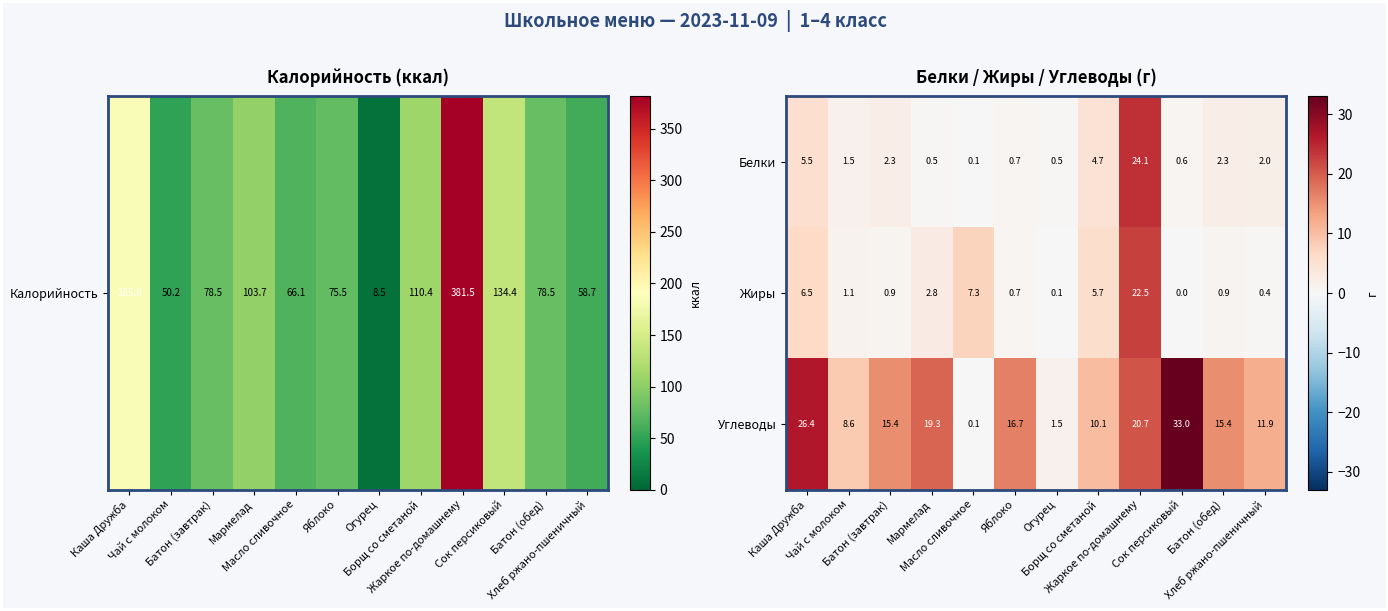

Rank the series by their maximum value, from highest to lowest.

Углеводы, Белки, Жиры